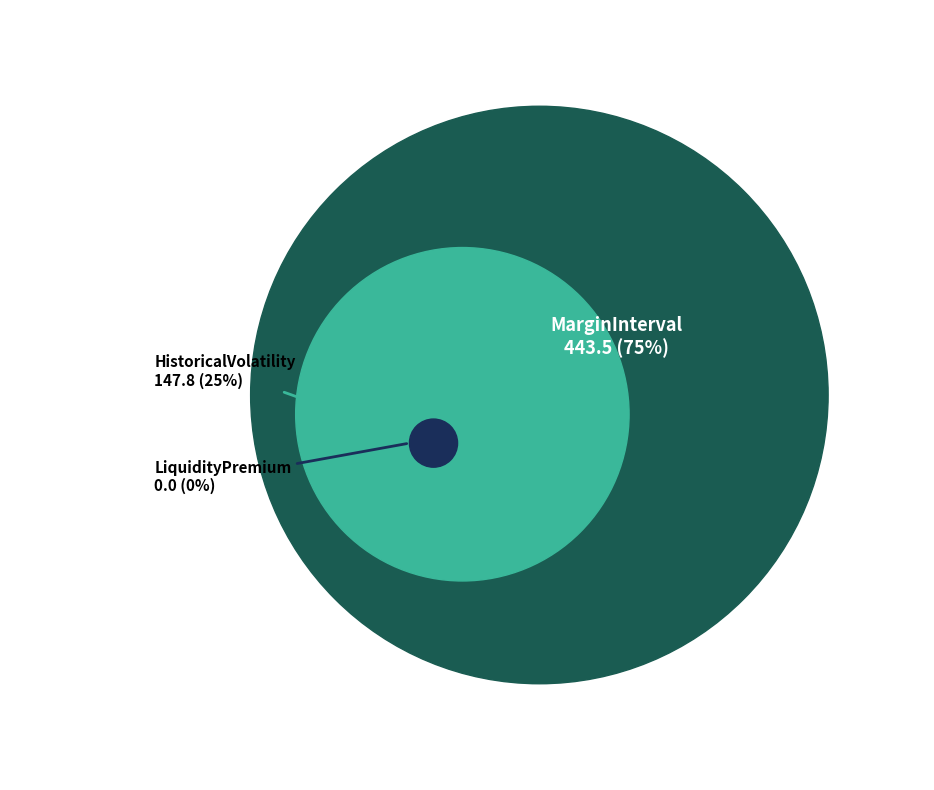

Which category has the biggest portion of the pie?

MarginInterval